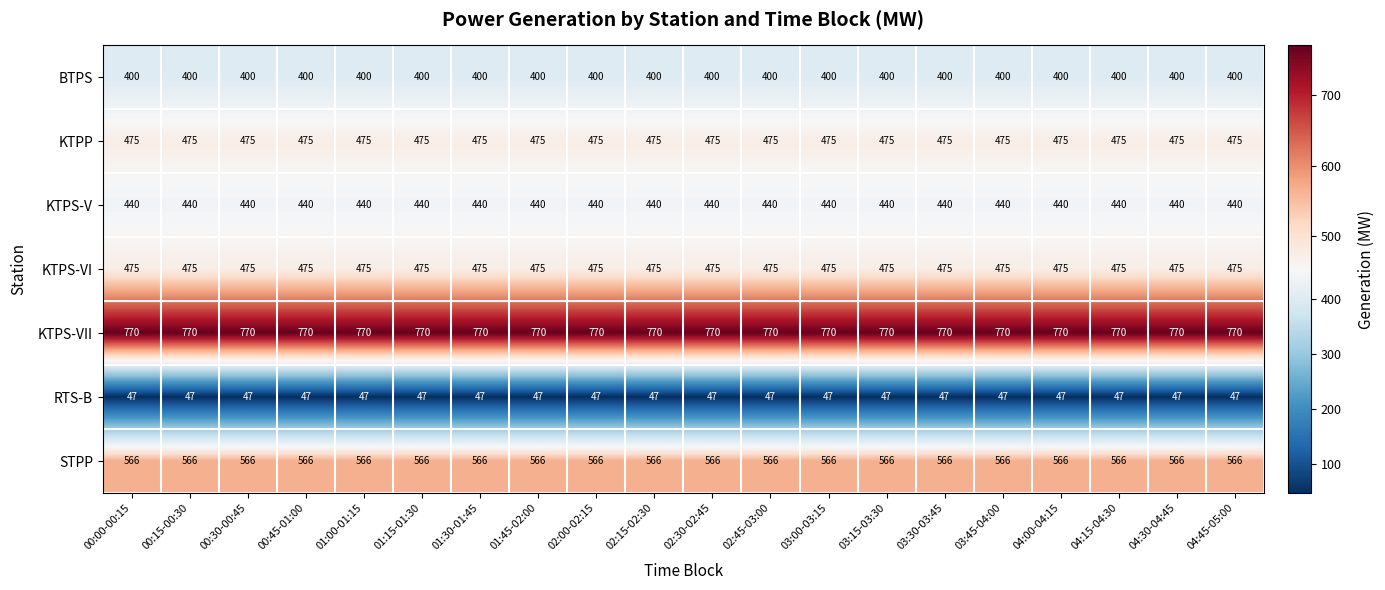

The value of STPP at 03:45-04:00 is 566. True or false?

True